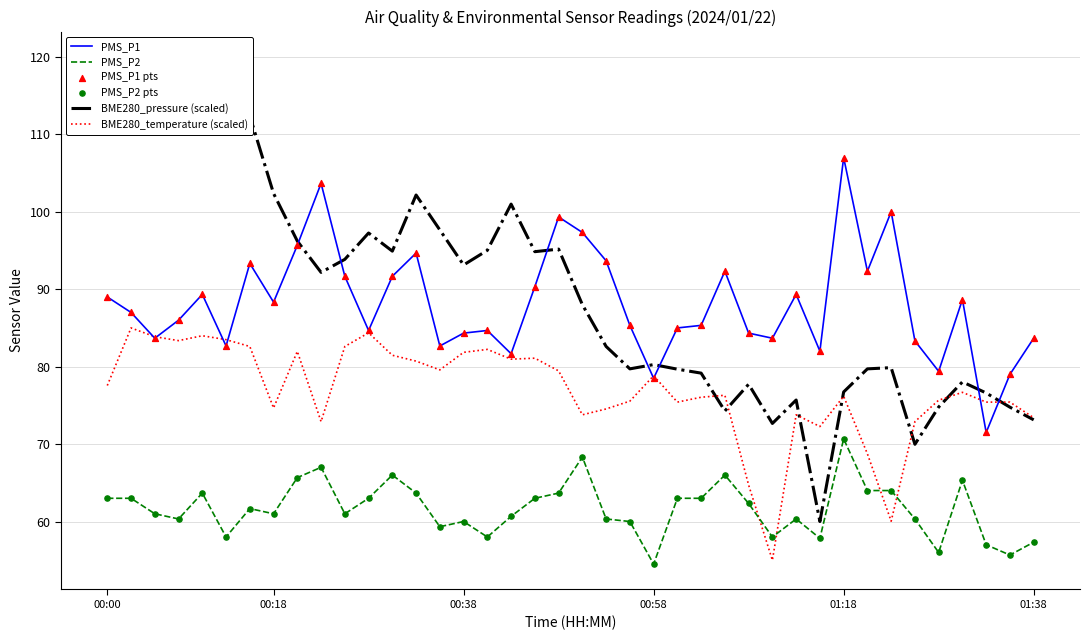

What is the total value across all series at 25?

451.9